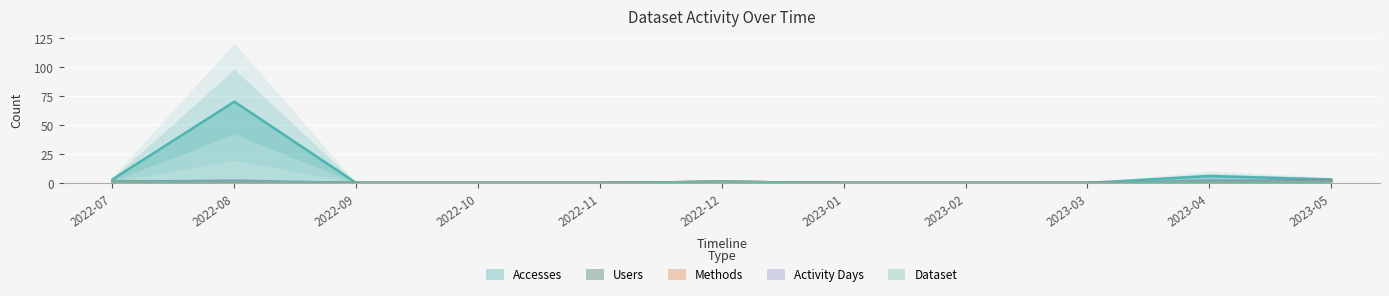

True or false: Activity Days and Users intersect in this chart.

False